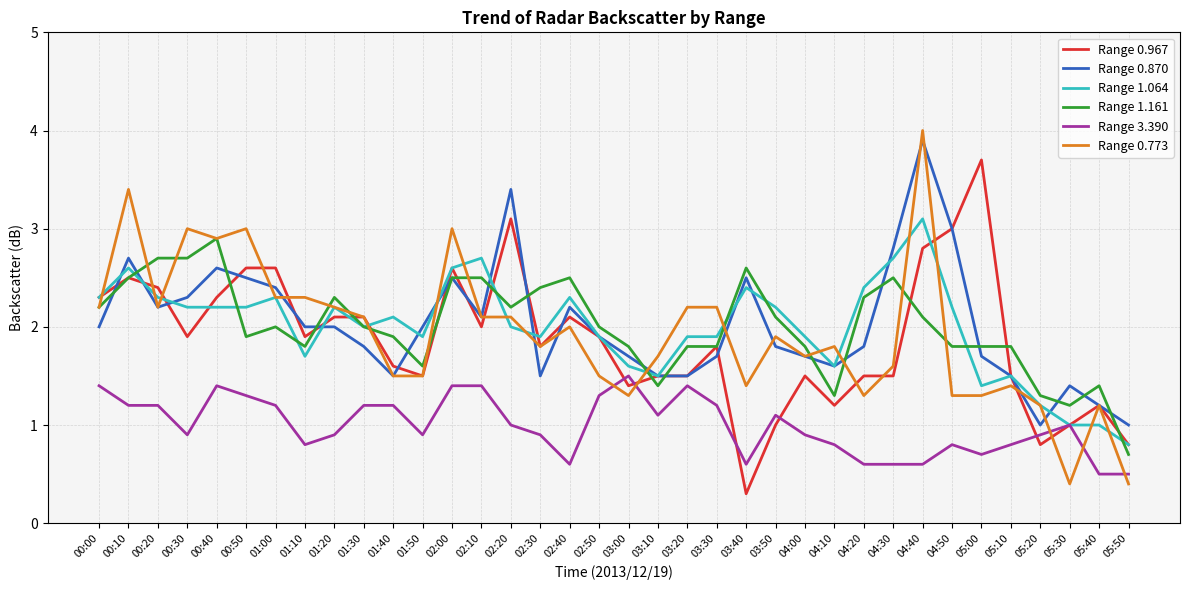

What is the difference between the maximum and minimum values in the Range 1.064 series?

2.3